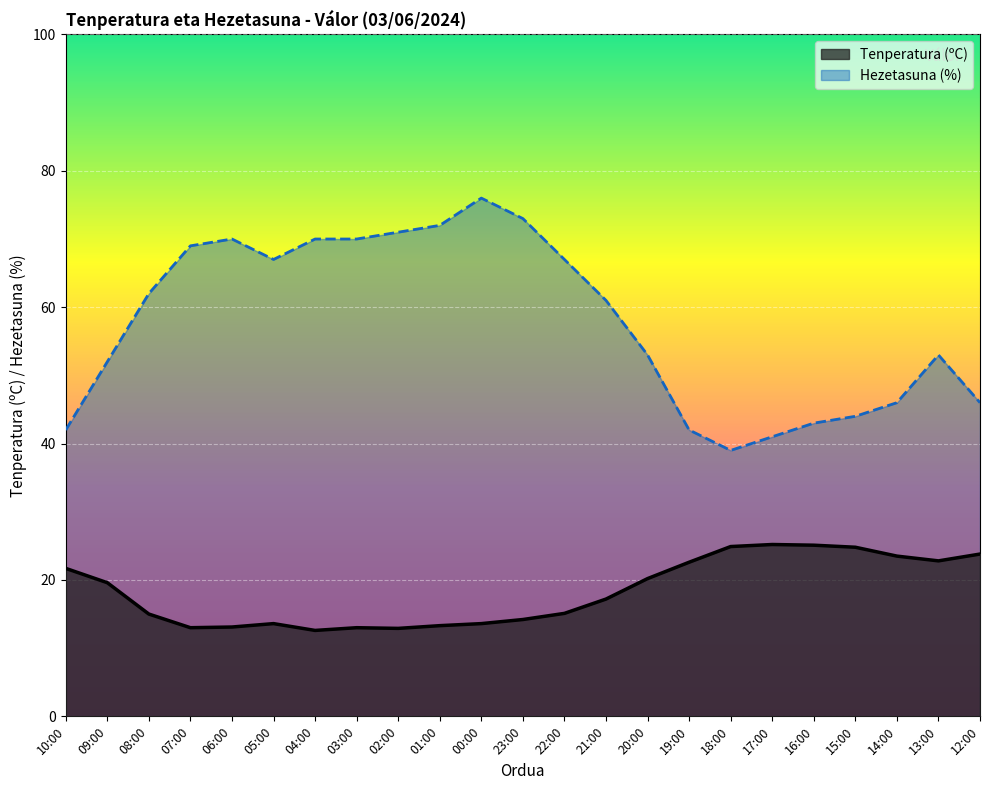

Rank the categories by Tenperatura (ºC) value from highest to lowest.

17:00, 16:00, 18:00, 15:00, 12:00, 14:00, 13:00, 19:00, 10:00, 20:00, 09:00, 21:00, 22:00, 08:00, 23:00, 05:00, 00:00, 01:00, 06:00, 07:00, 03:00, 02:00, 04:00